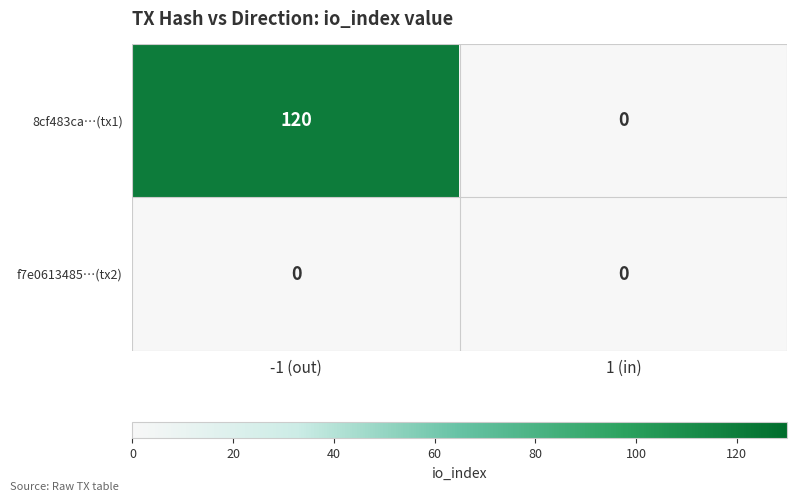

How many distinct data groups are displayed?

2